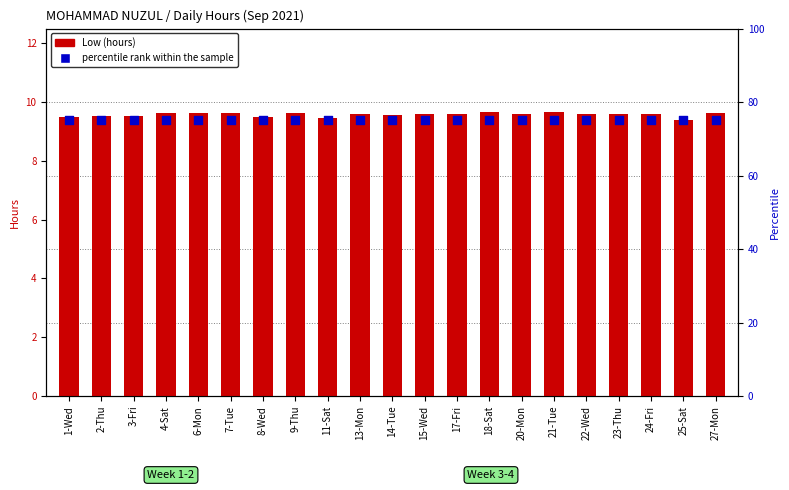

What is the total value across all series at 8-Wed?

84.5